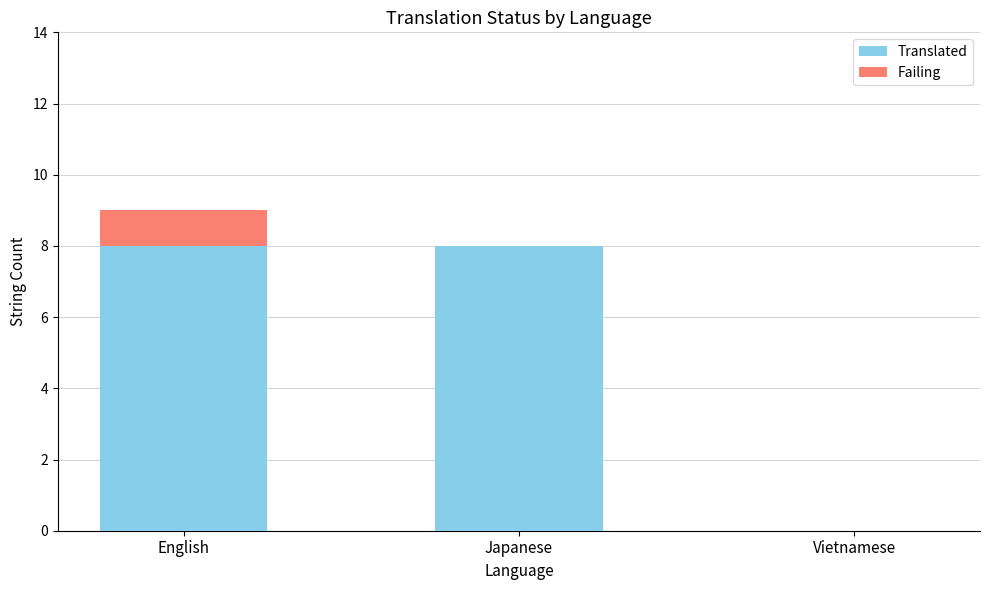

Reading left to right, list the values for the Translated series.

English=8	Japanese=8	Vietnamese=0